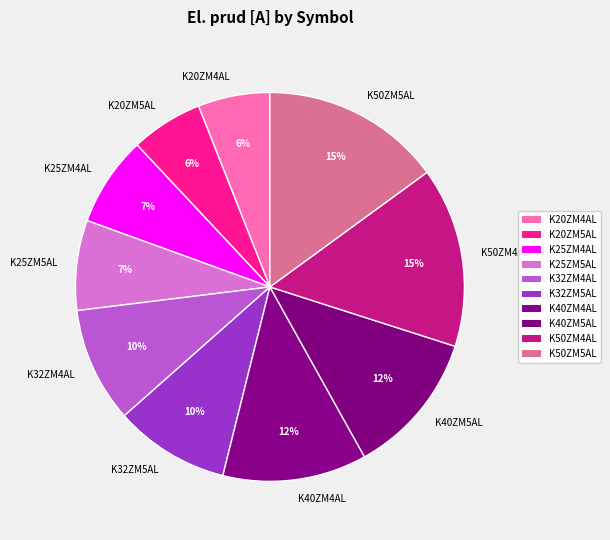

To the nearest percent, what percentage of the pie is K40ZM4AL?

12%